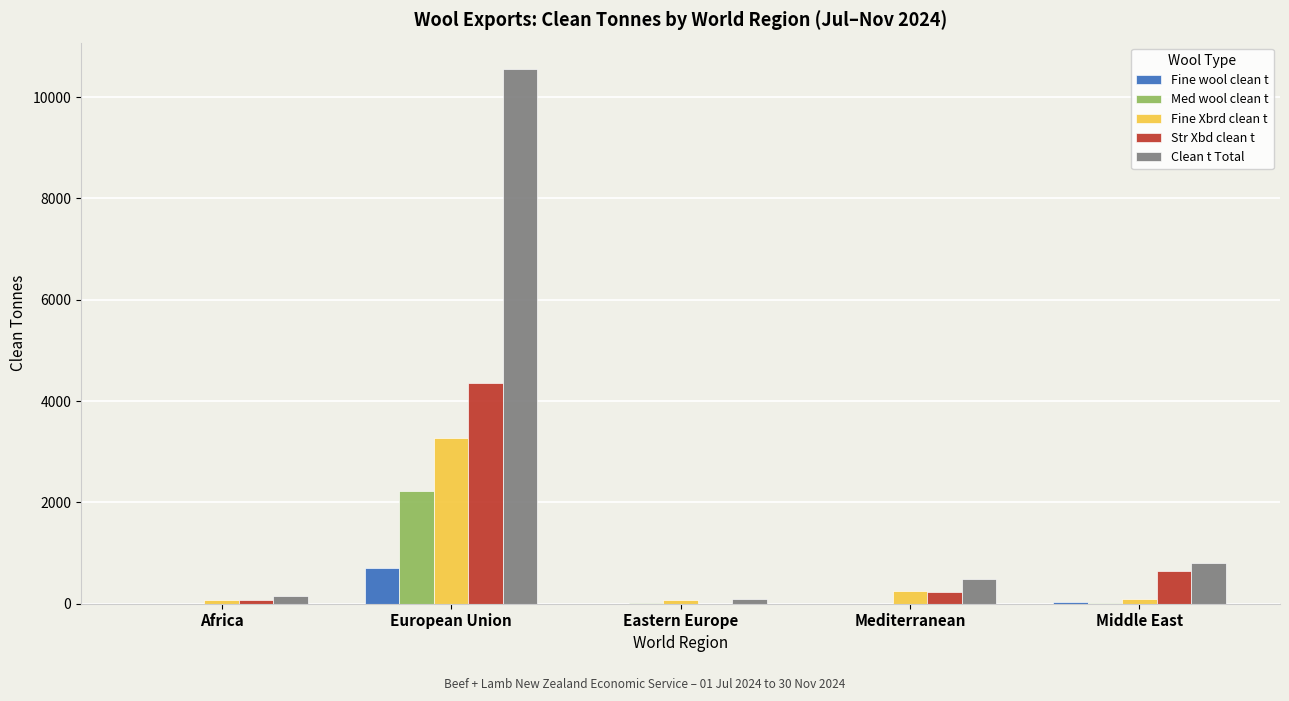

Which series changed the most between European Union and Middle East?

Clean t Total